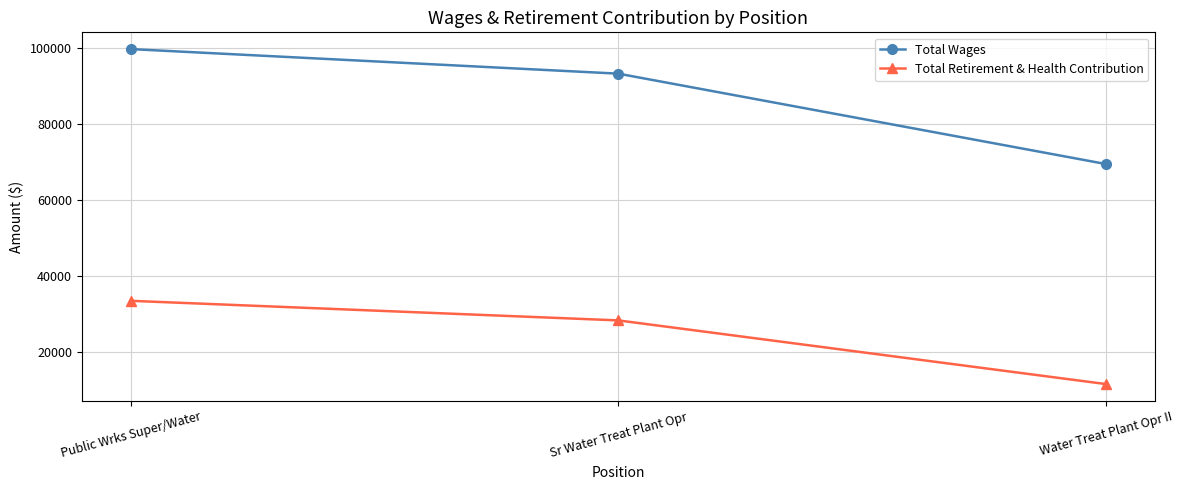

At which label does Total Wages reach its peak?

Public Wrks Super/Water